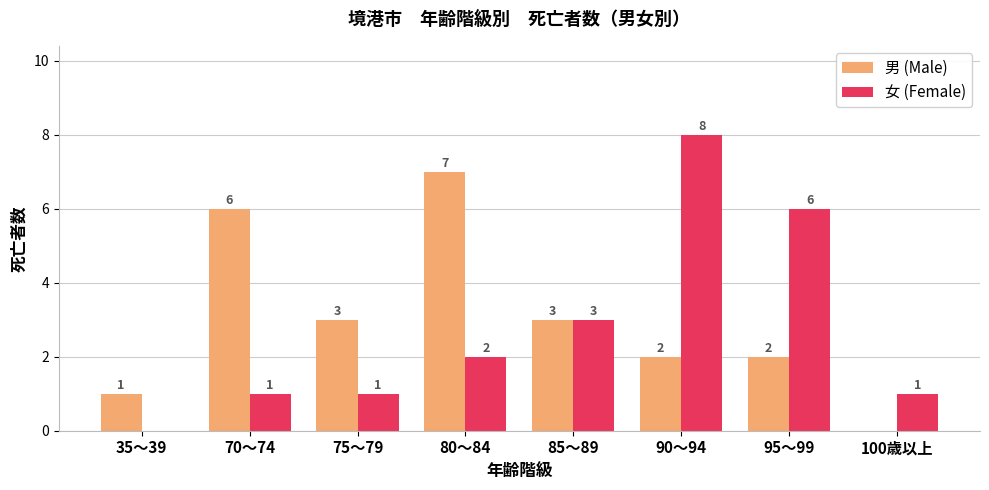

How many positive values does the 女 (Female) series have?

7